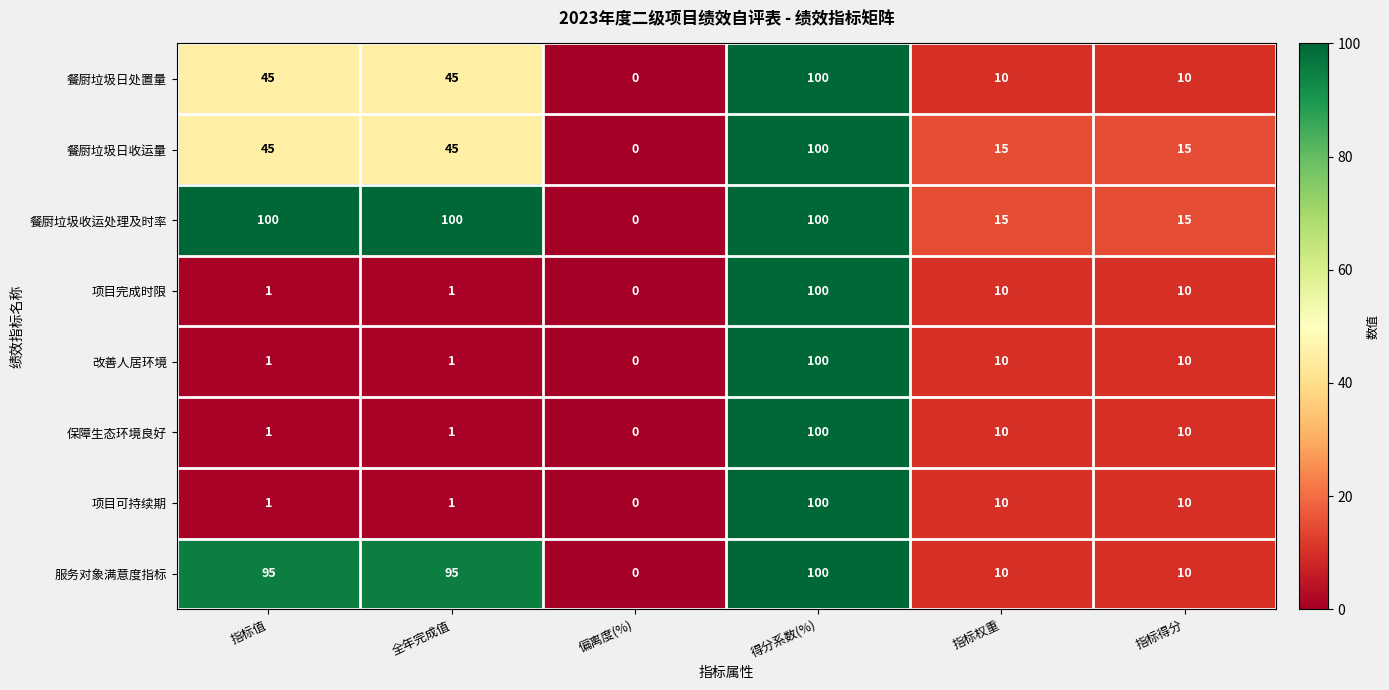

How many distinct data groups are displayed?

8